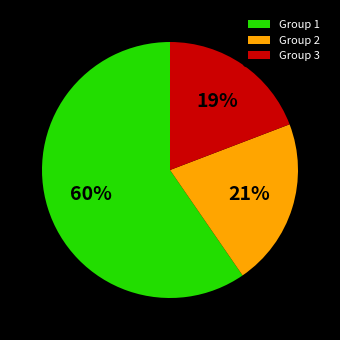

What is the smallest slice in the pie chart?

Group 3